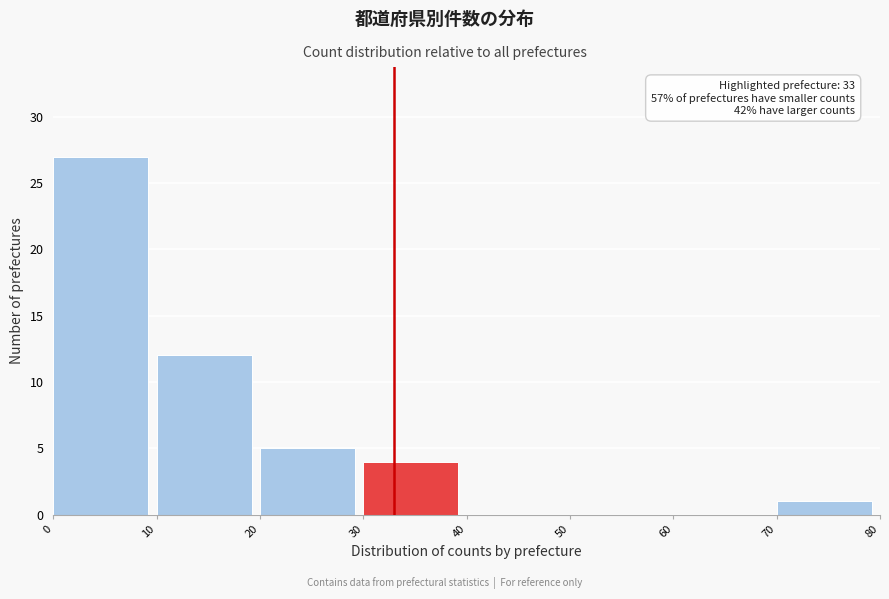

Which range on the x-axis has the tallest bar?

0 to 10